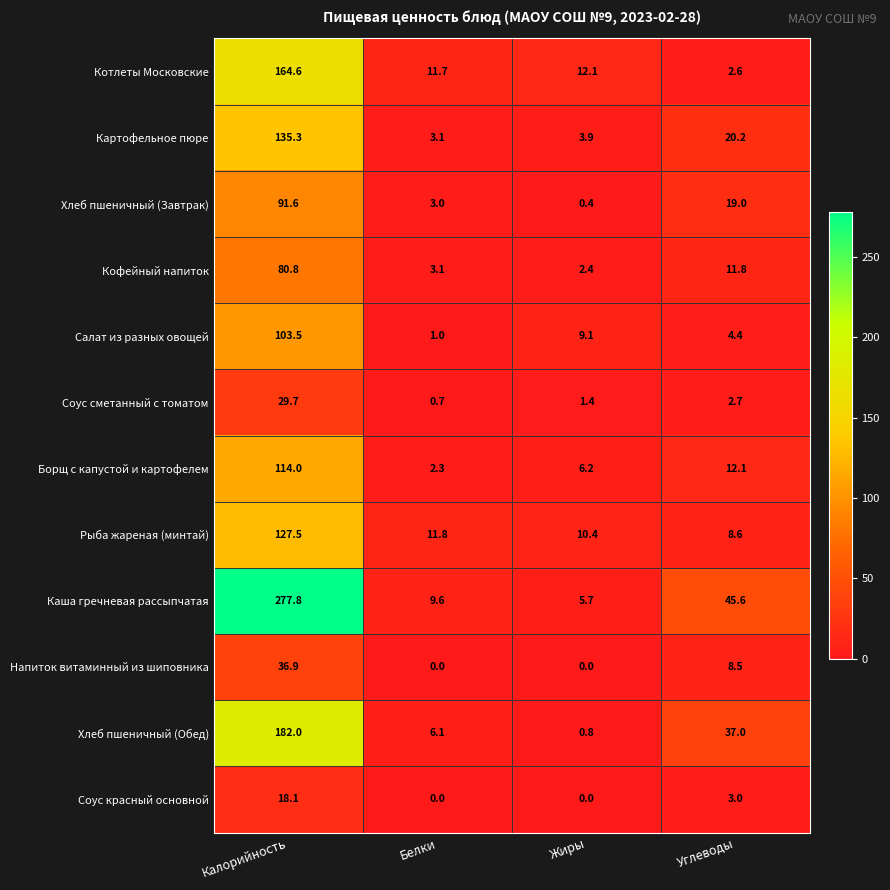

The Хлеб пшеничный (Завтрак) series shows 0.4 at Жиры. True or false?

True